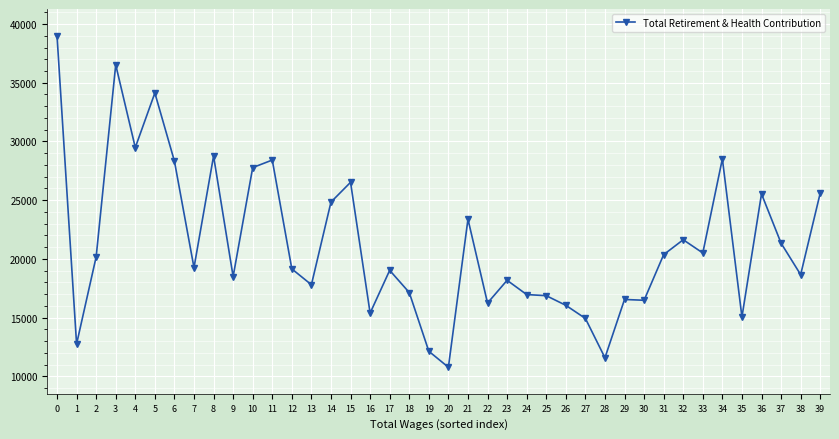

Which has a higher value, 28 or 11?

11